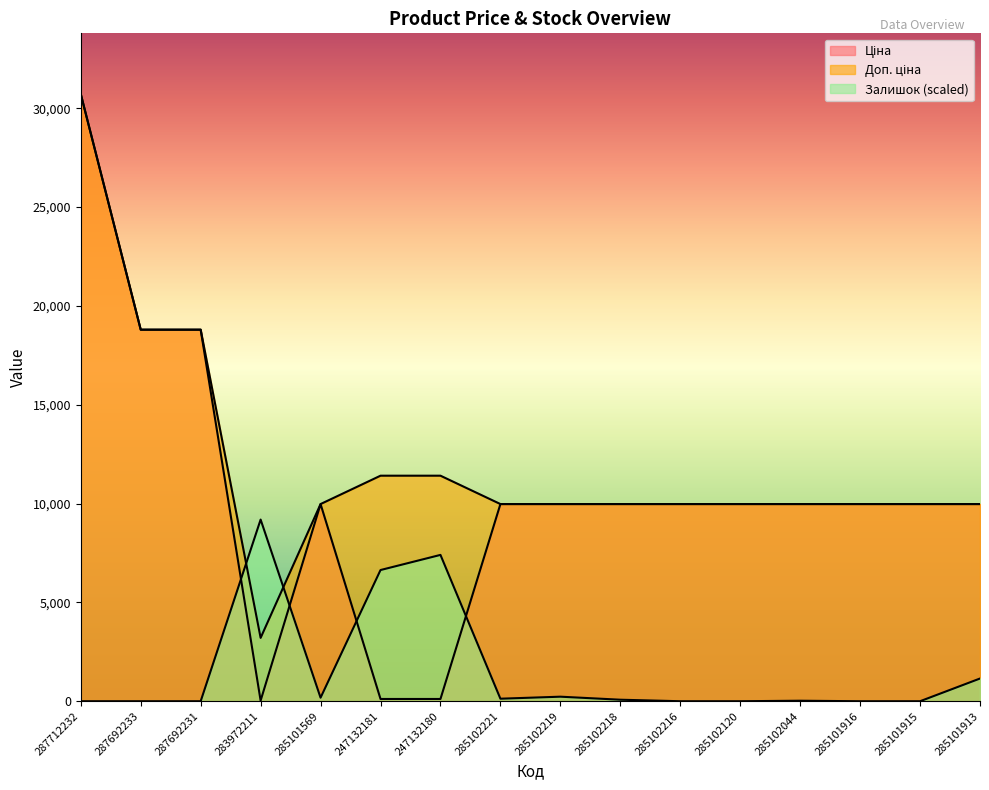

Reading left to right, what are all the values shown in this chart?

Ціна: 287712232=30717.1	287692233=18796.8	287692231=18796.8	283972211=32.0	285101569=9975.0	247132181=114.1	247132180=114.1	285102221=9975.0	285102219=9975.0	285102218=9975.0	285102216=9975.0	285102120=9975.0	285102044=9975.0	285101916=9975.0	285101915=9975.0	285101913=9975.0
Доп. ціна: 287712232=30717.1	287692233=18796.8	287692231=18796.8	283972211=3205.0	285101569=9975.0	247132181=11410.0	247132180=11410.0	285102221=9975.0	285102219=9975.0	285102218=9975.0	285102216=9975.0	285102120=9975.0	285102044=9975.0	285101916=9975.0	285101915=9975.0	285101913=9975.0
Залишок: 287712232=0.0	287692233=0.0	287692231=0.0	283972211=9189.6	285101569=178.7	247132181=6636.9	247132180=7402.7	285102221=127.6	285102219=229.7	285102218=76.6	285102216=0.0	285102120=0.0	285102044=25.5	285101916=0.0	285101915=0.0	285101913=1148.7